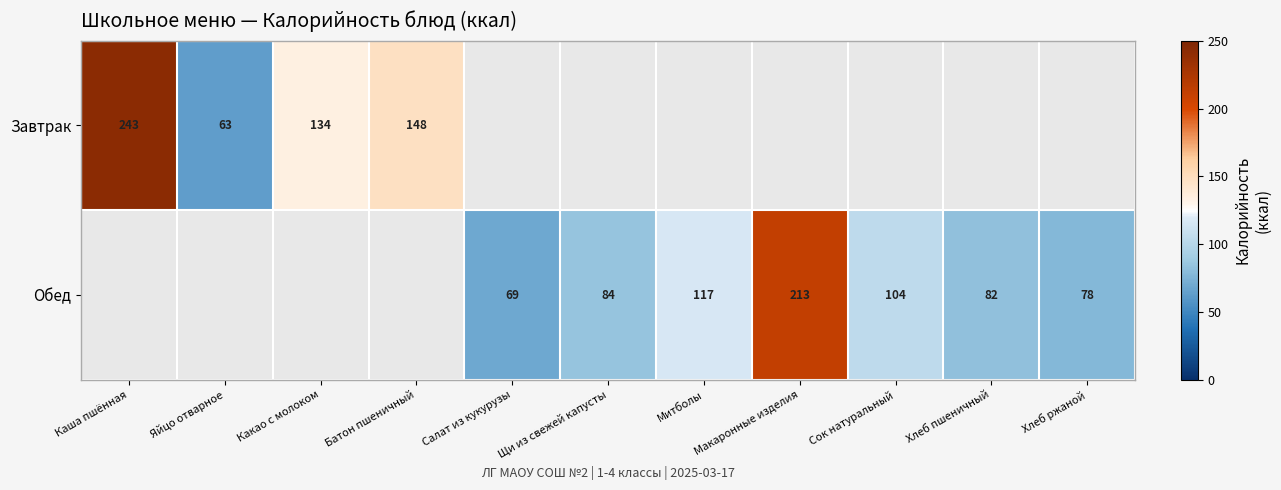

Which label corresponds to the smallest value in the chart?

Яйцо отварное